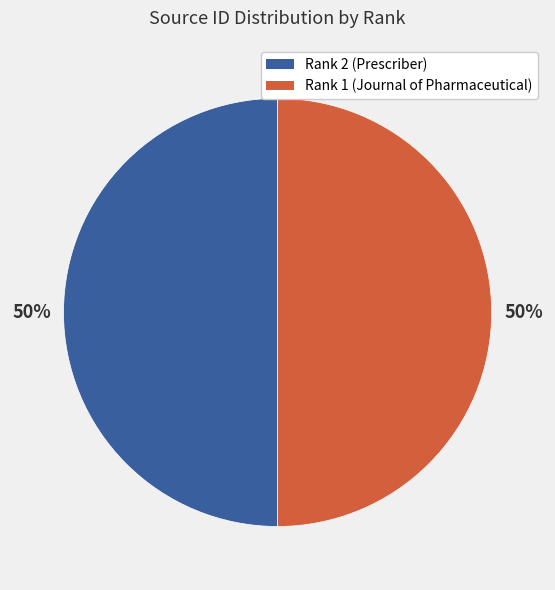

What is the majority slice?

Rank 1 (Journal of Pharmaceutical Health Care)